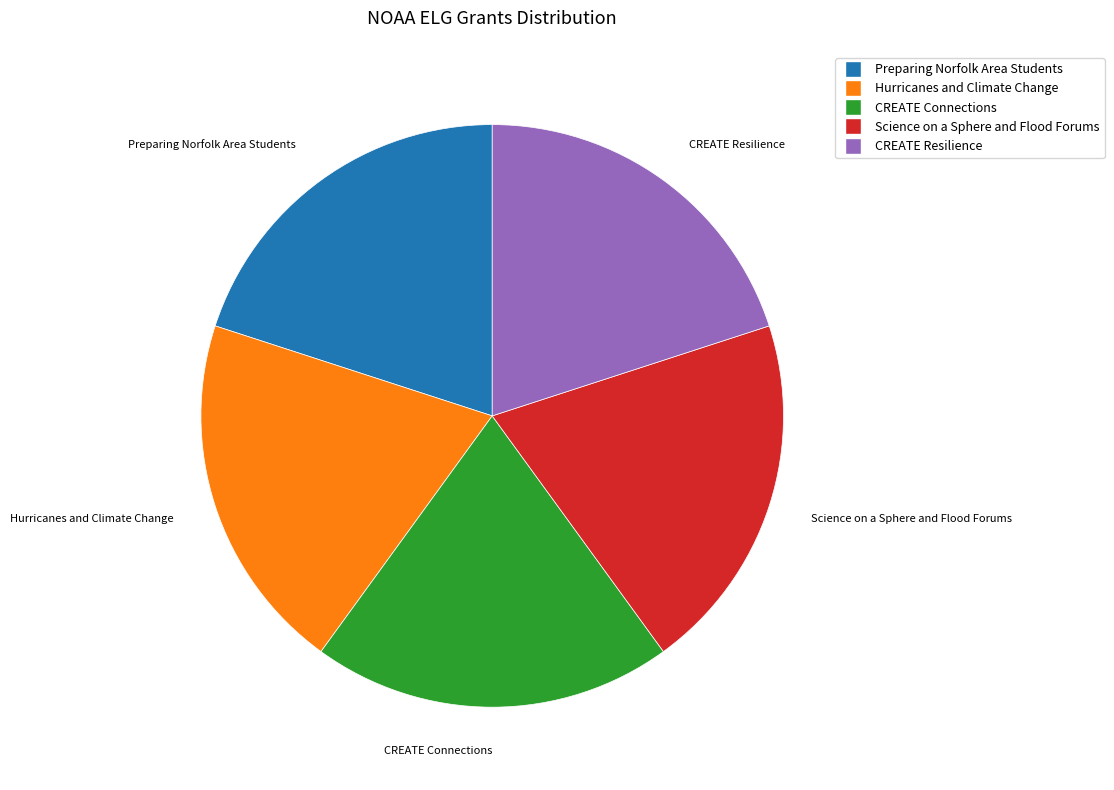

Is the sum of Science on a Sphere and Flood Forums and Preparing Norfolk Area Students greater than half?

No